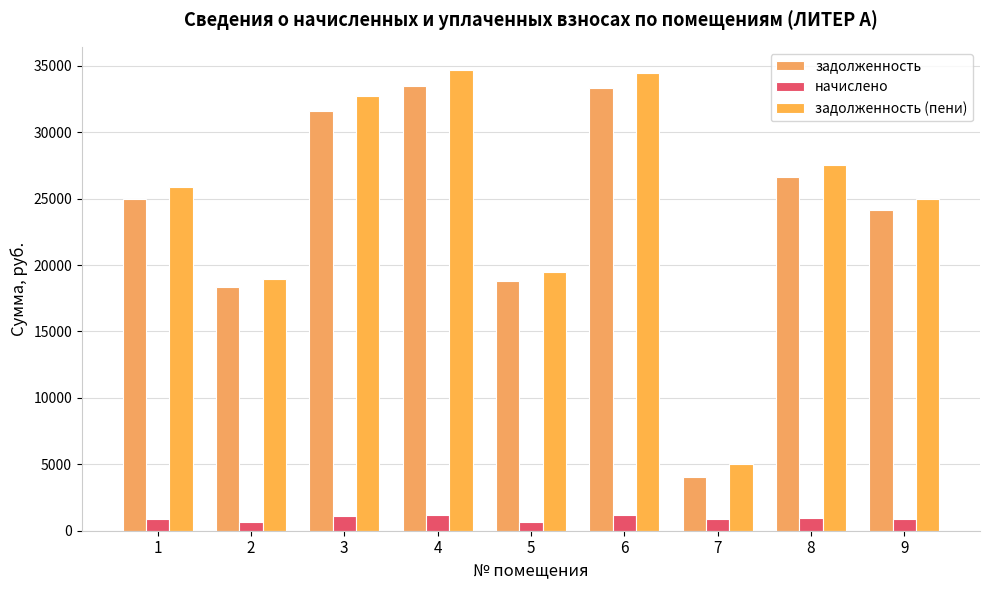

The задолженность (пени) series shows 24974.9 at 9. True or false?

True